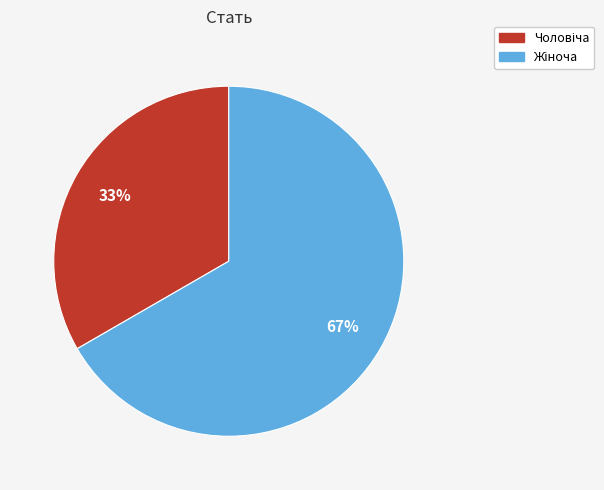

To the nearest percent, what is the average slice percentage?

50%